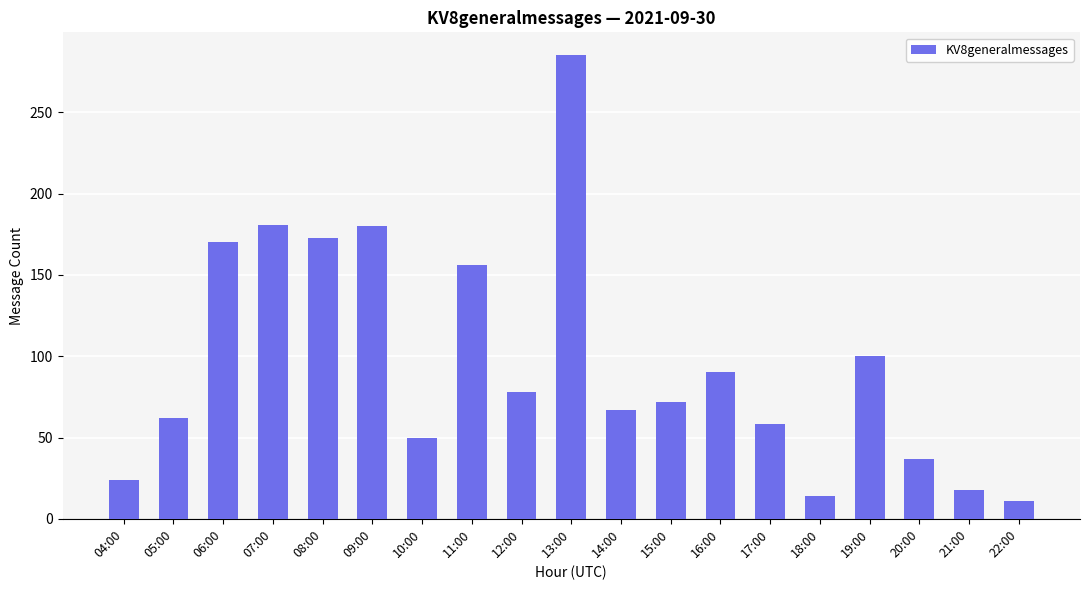

What is the difference between the second highest and second lowest values?

167